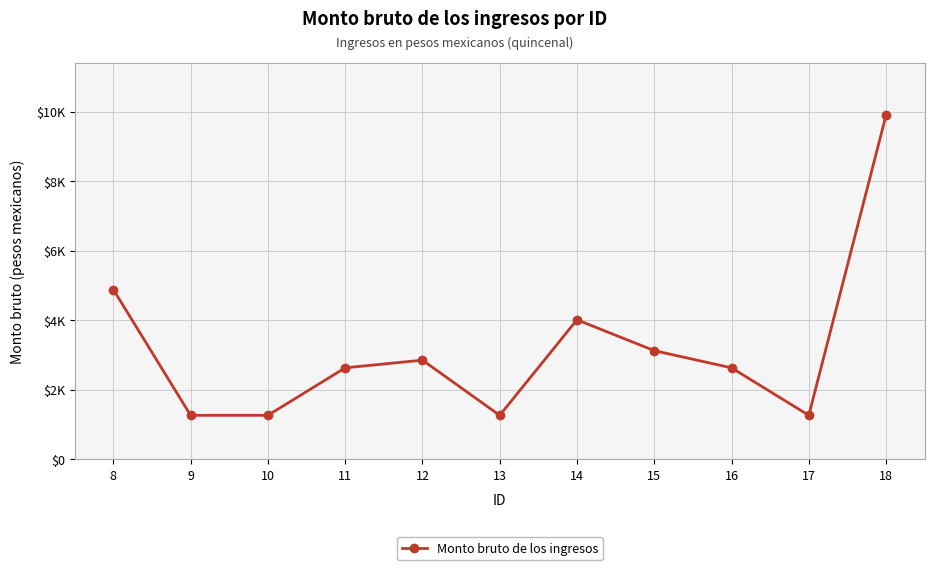

Is this an area chart (filled region under the line)?

No